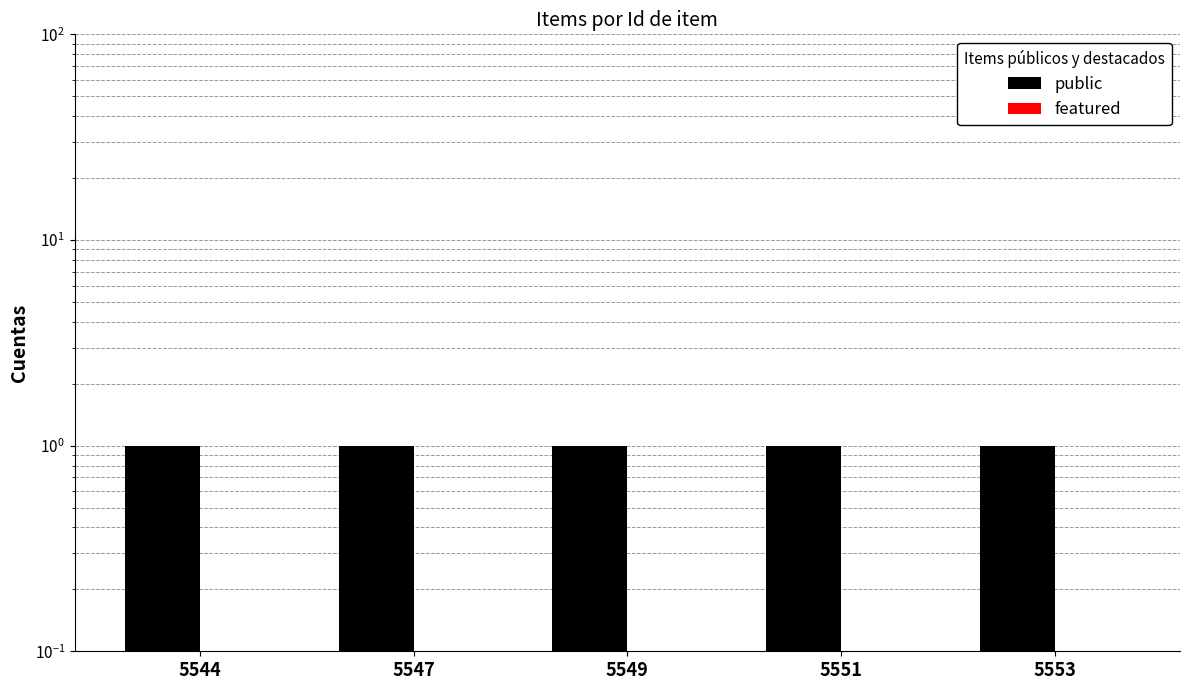

List the labels in order of public value, smallest first.

5544, 5547, 5549, 5551, 5553